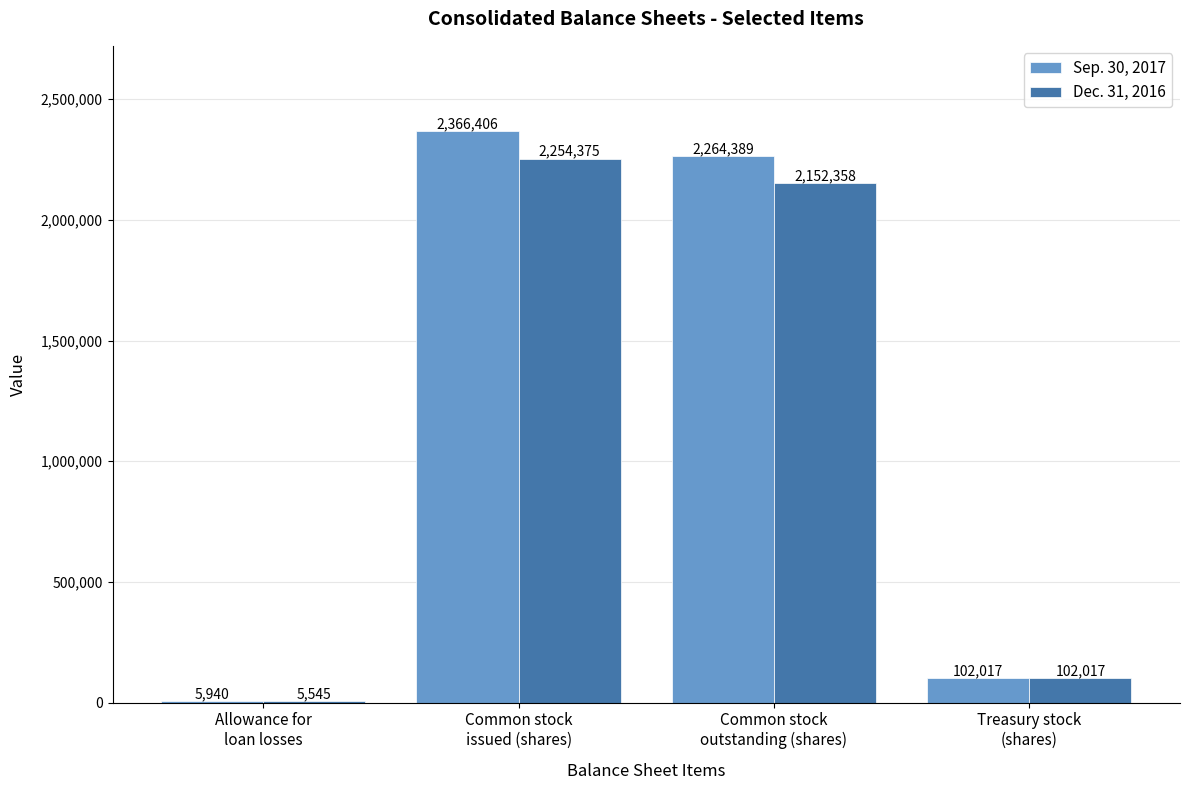

Reading left to right, transcribe all the data shown in this chart.

Sep. 30, 2017: 5940	2366406	2264389	102017
Dec. 31, 2016: 5545	2254375	2152358	102017